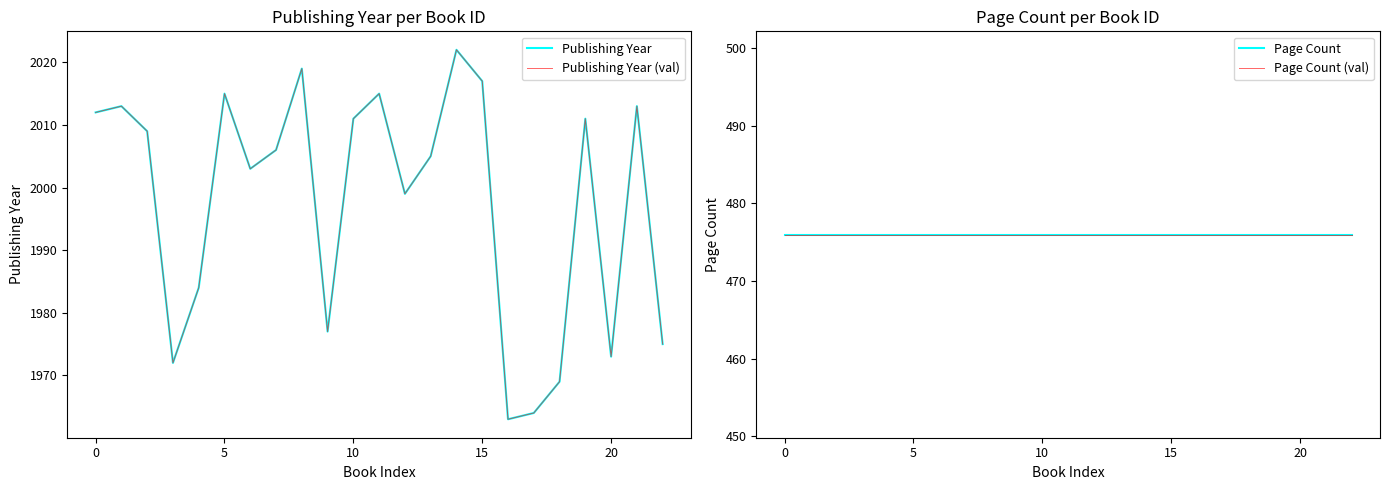

Between 8 and 18, which is larger?

8